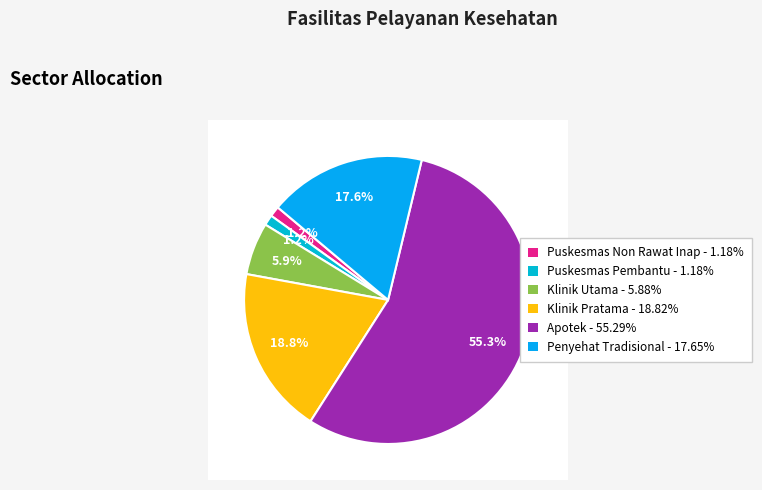

How many slices are in this pie chart?

6